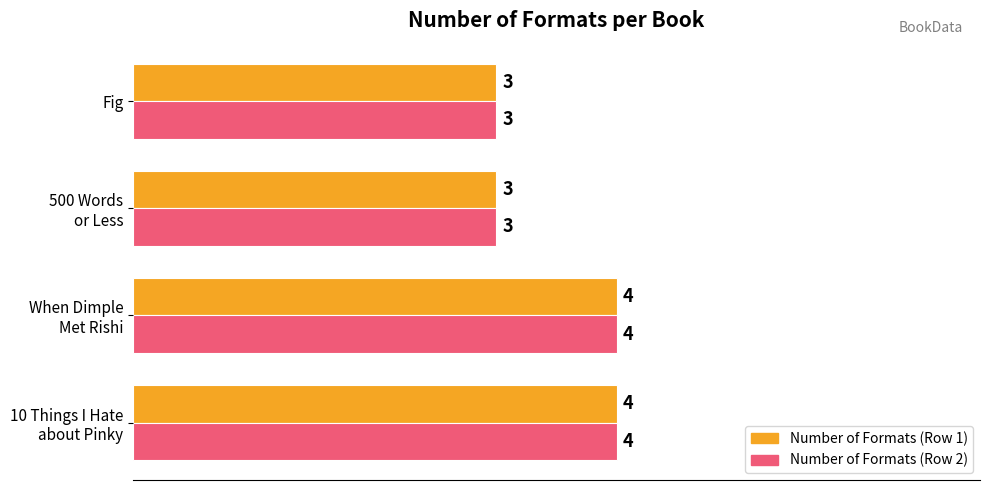

What is the maximum value shown in the chart?

4